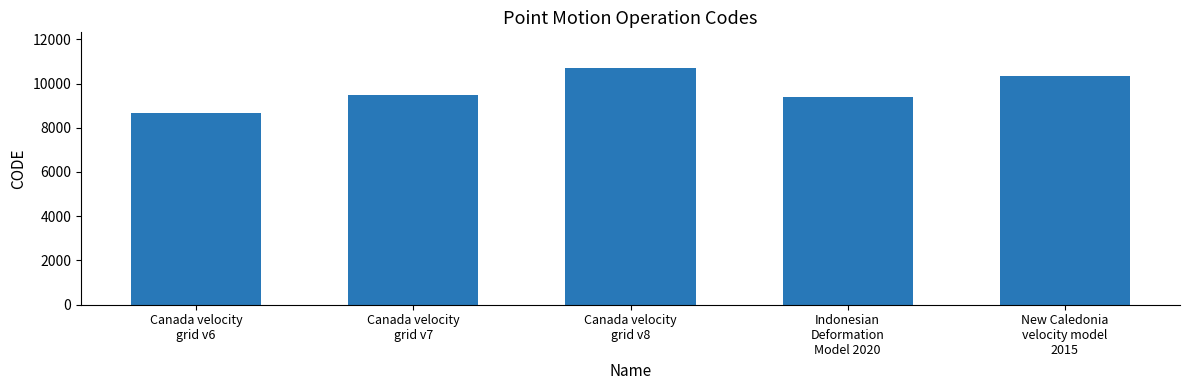

How many categories are shown in the chart?

5